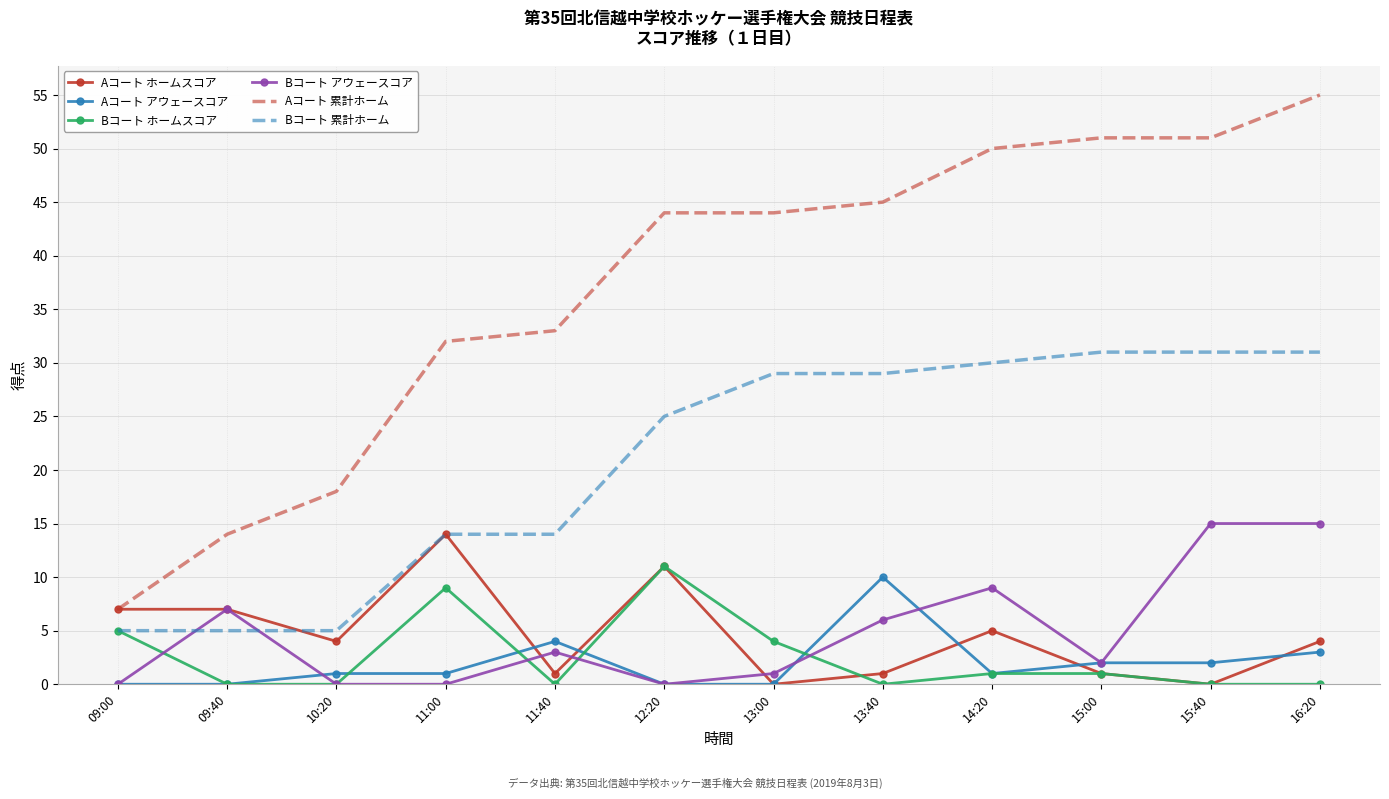

Reading left to right, transcribe all the data shown in this chart.

Aコート ホームスコア: 7	7	4	14	1	11	0	1	5	1	0	4
Aコート アウェースコア: 0	0	1	1	4	0	0	10	1	2	2	3
Bコート ホームスコア: 5	0	0	9	0	11	4	0	1	1	0	0
Bコート アウェースコア: 0	7	0	0	3	0	1	6	9	2	15	15
Aコート 累計ホーム: 7	14	18	32	33	44	44	45	50	51	51	55
Bコート 累計ホーム: 5	5	5	14	14	25	29	29	30	31	31	31